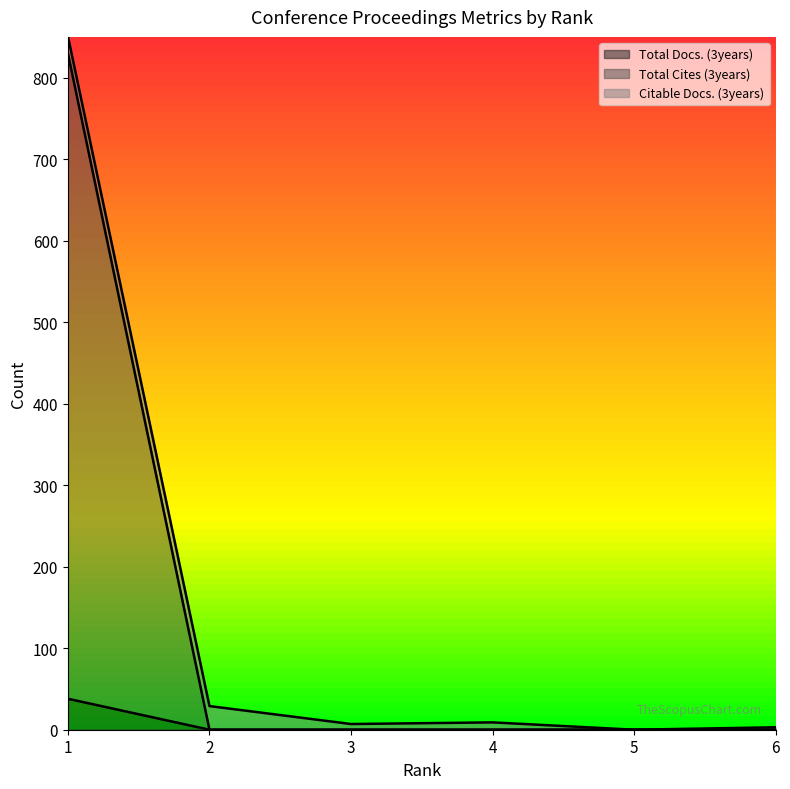

Which category has the lowest value in the Total Cites (3years) series?

2